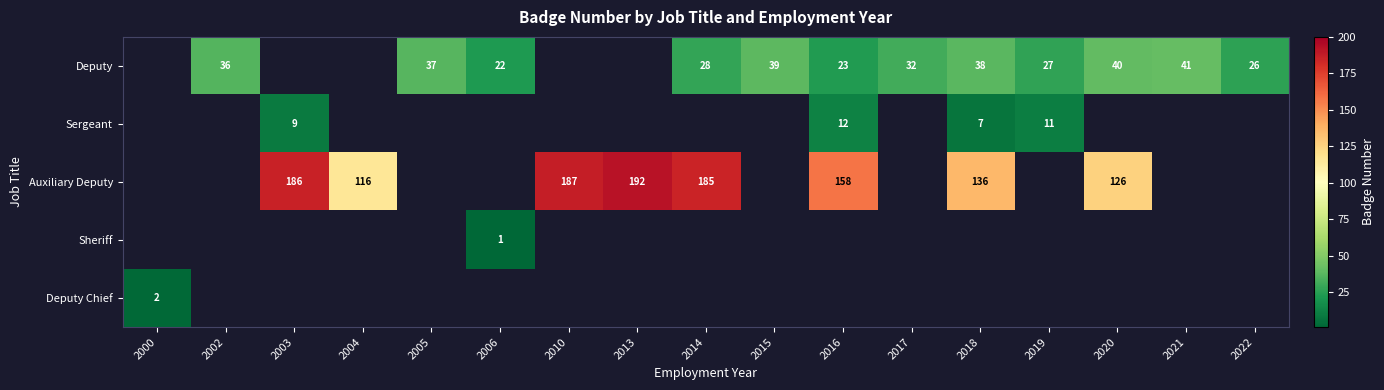

Is it true that Deputy equals 40 at 2014?

False